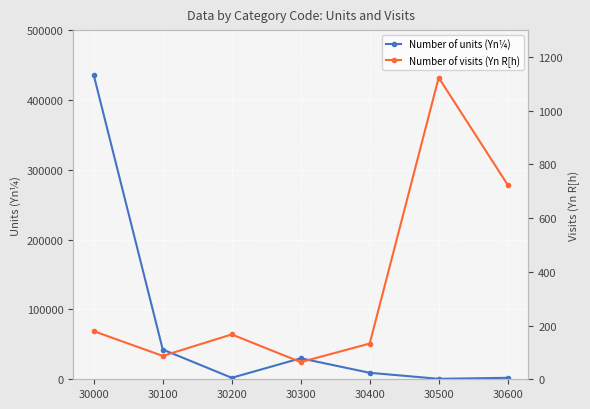

The value of Number of visits (Yn R[h) at 30600 is 304. True or false?

False